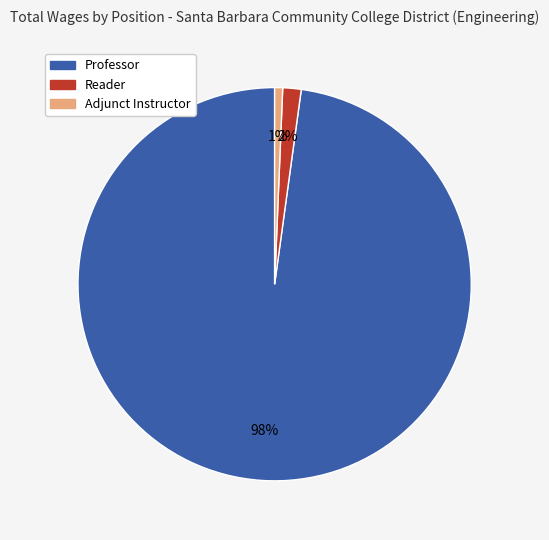

Is the sum of Professor and Adjunct Instructor greater than half?

Yes